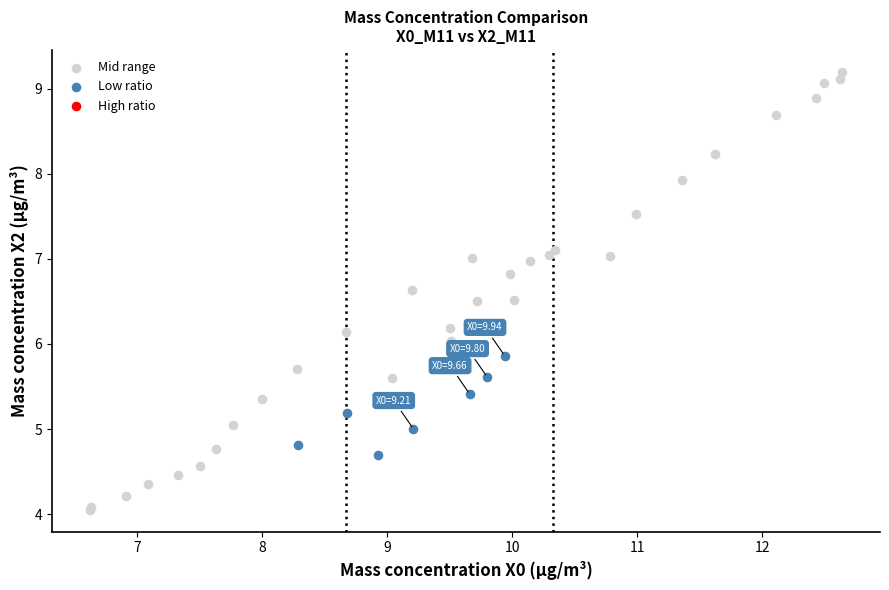

Which series contains the highest Y value?

Mid range